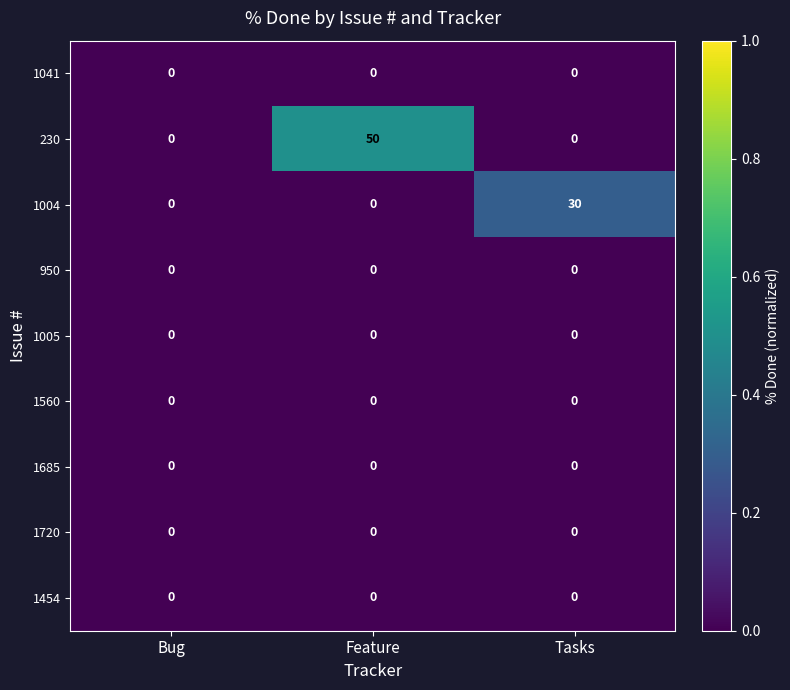

At which category is the sum across all series the highest?

Feature